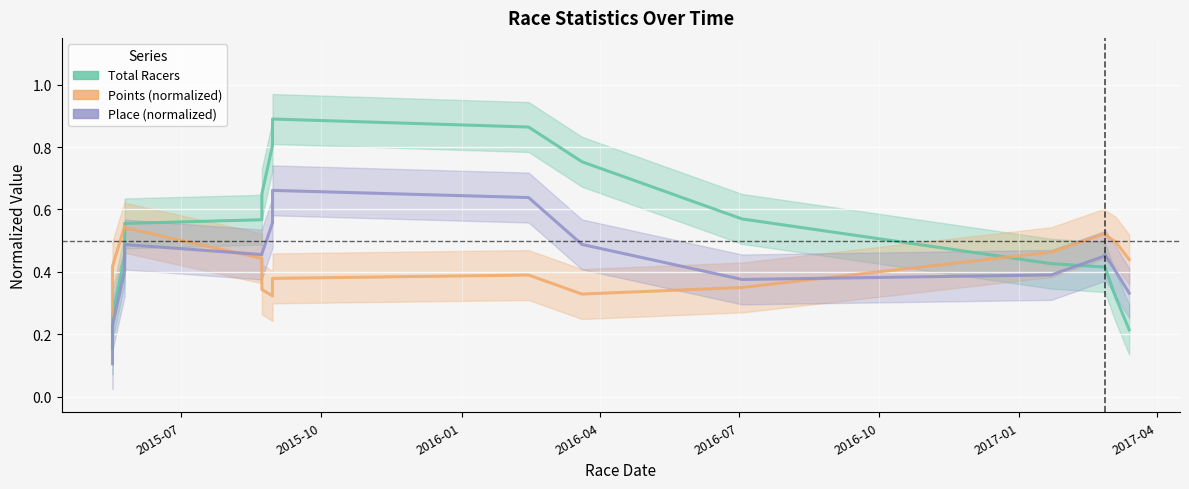

How many Place values are between 0 and 1?

16